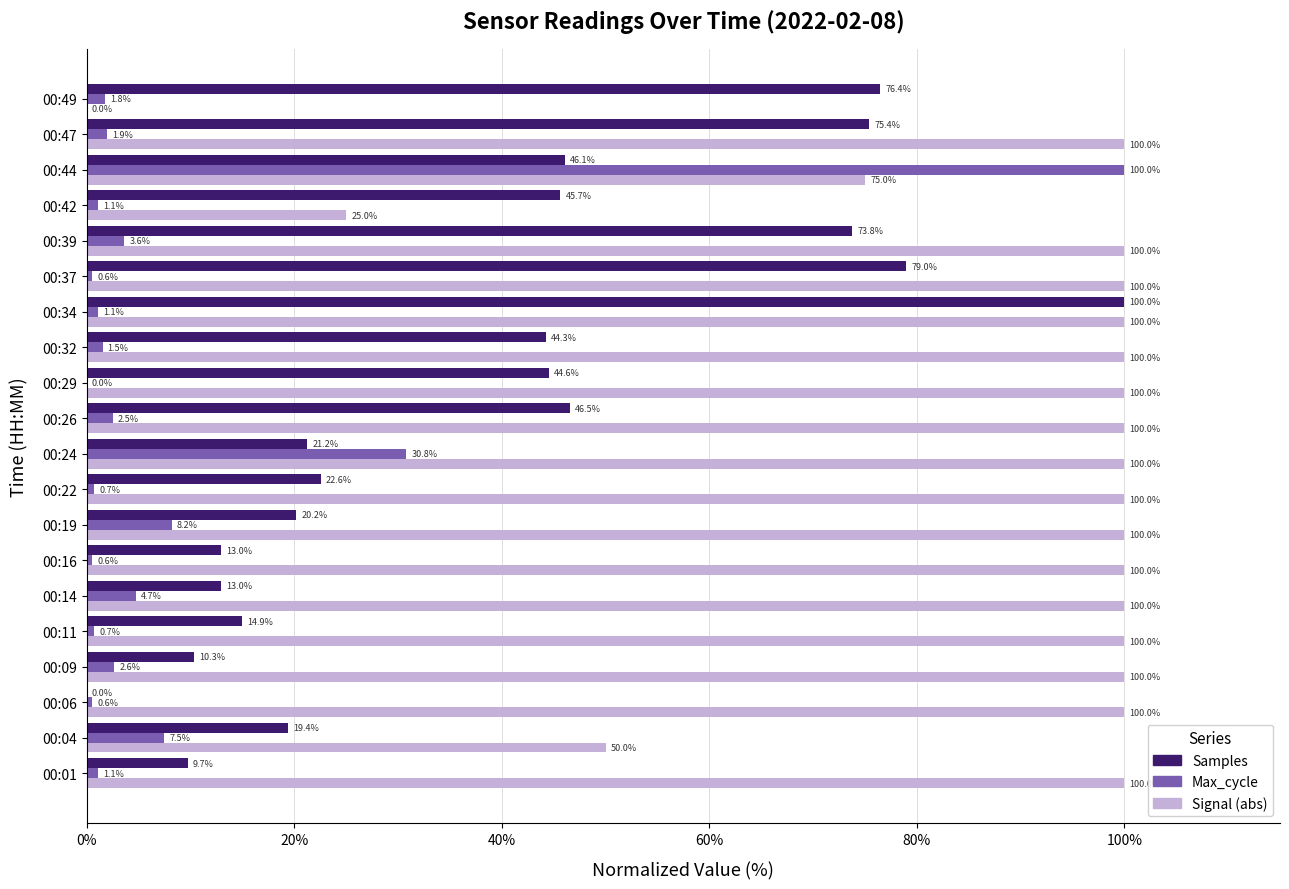

What is the maximum value shown in the chart?

100.0